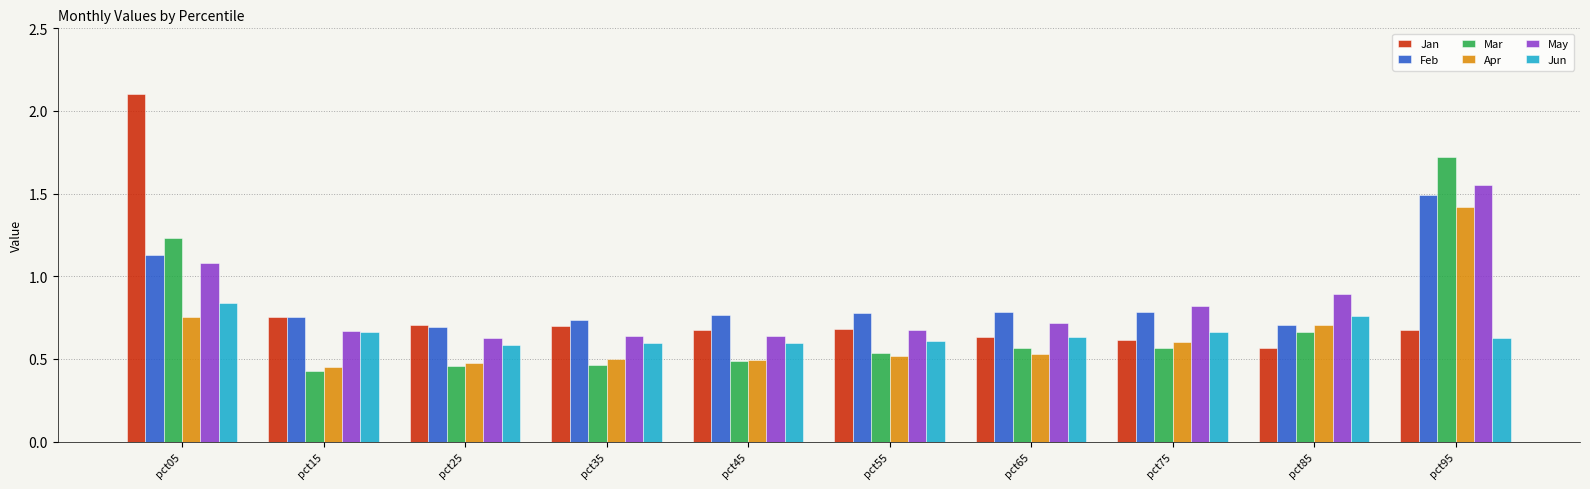

How many distinct data groups are displayed?

6